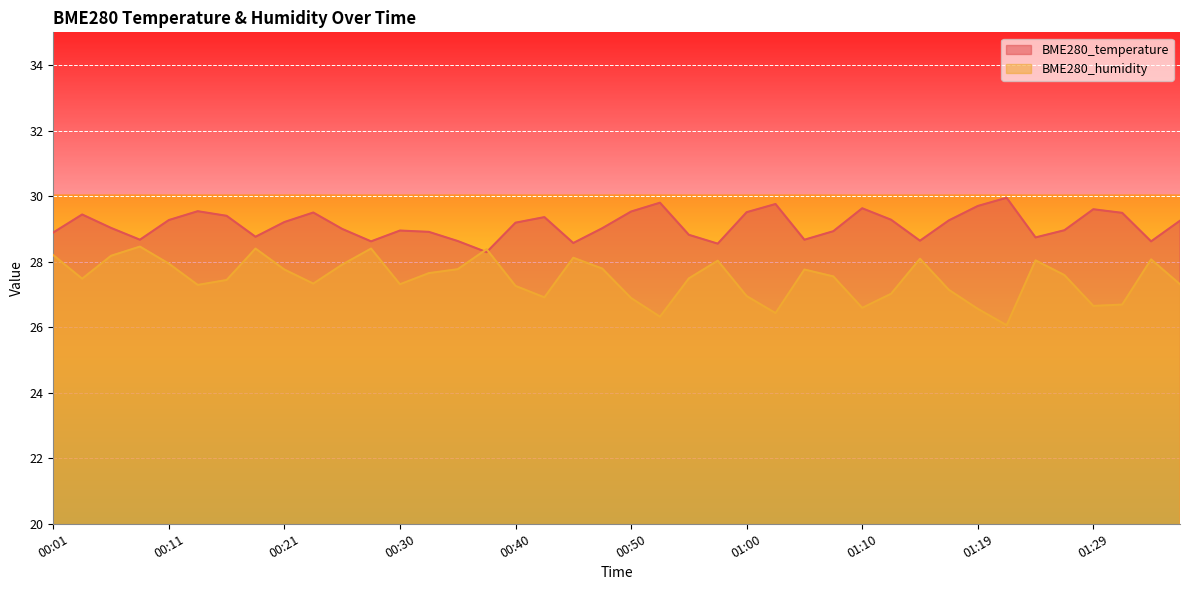

How many lines are shown in the chart?

2